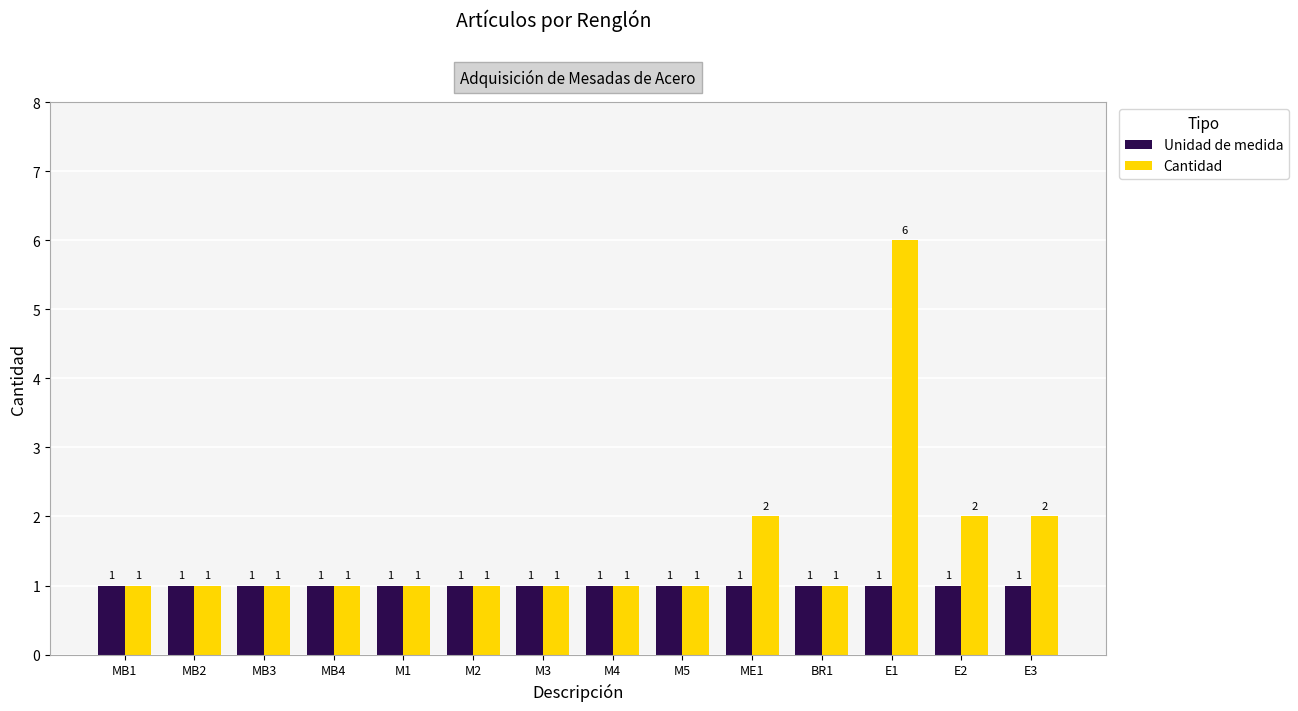

Which series changed the most between M3 and E2?

Cantidad